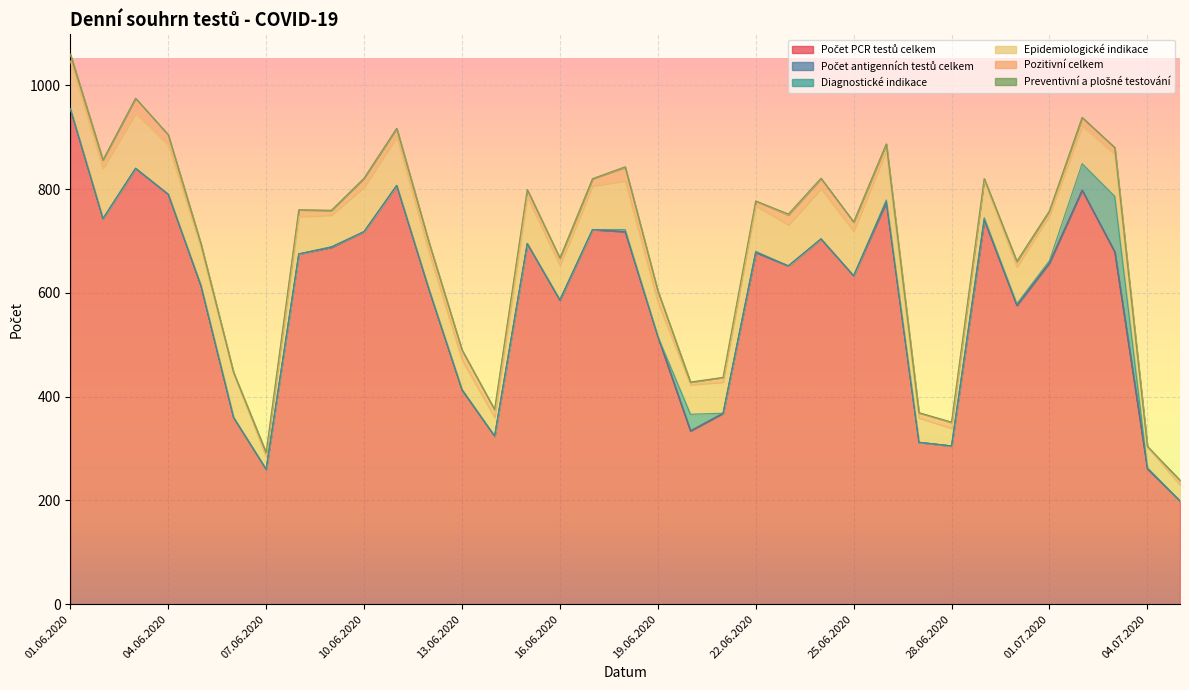

How many data points in Diagnostické indikace are above 0?

15